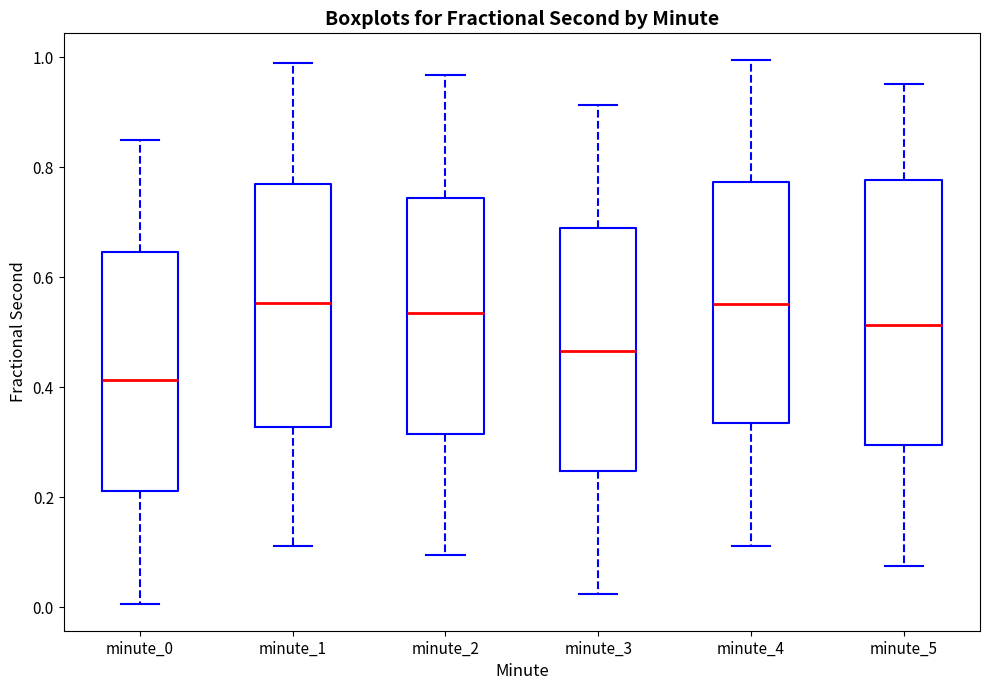

Reading left to right, transcribe this box plot: for each box, give where its median line is, the range the box spans, and where its two whiskers end, as read against the y-axis. The values are not printed on the chart, so give them approximately, as read against the axis.

minute_0: median 0.42, box 0.22 to 0.64, whiskers 0.00 to 0.84
minute_1: median 0.56, box 0.32 to 0.76, whiskers 0.12 to 0.98
minute_2: median 0.54, box 0.32 to 0.74, whiskers 0.10 to 0.96
minute_3: median 0.46, box 0.24 to 0.68, whiskers 0.02 to 0.92
minute_4: median 0.56, box 0.34 to 0.78, whiskers 0.12 to 1.00
minute_5: median 0.52, box 0.30 to 0.78, whiskers 0.08 to 0.96